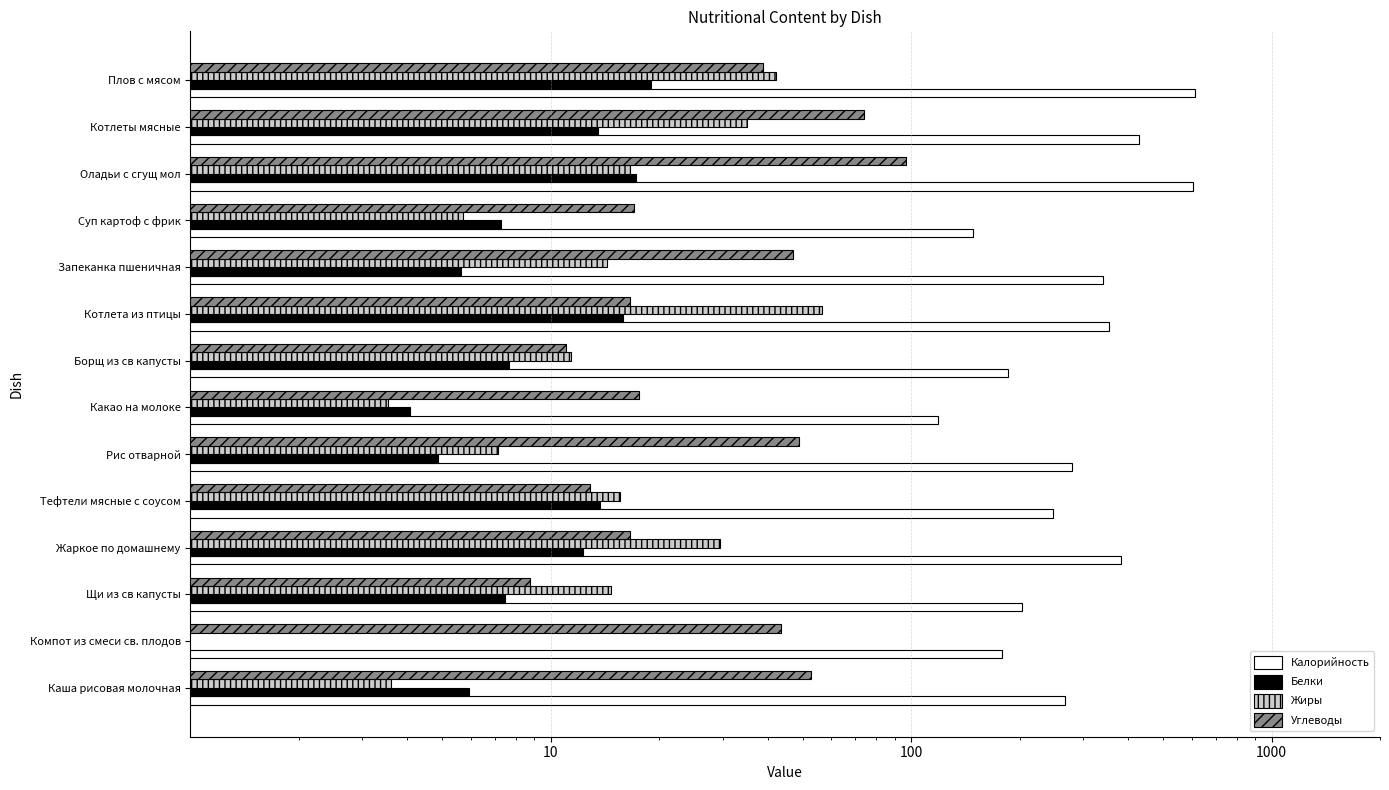

What is the minimum value shown in the chart?

0.2